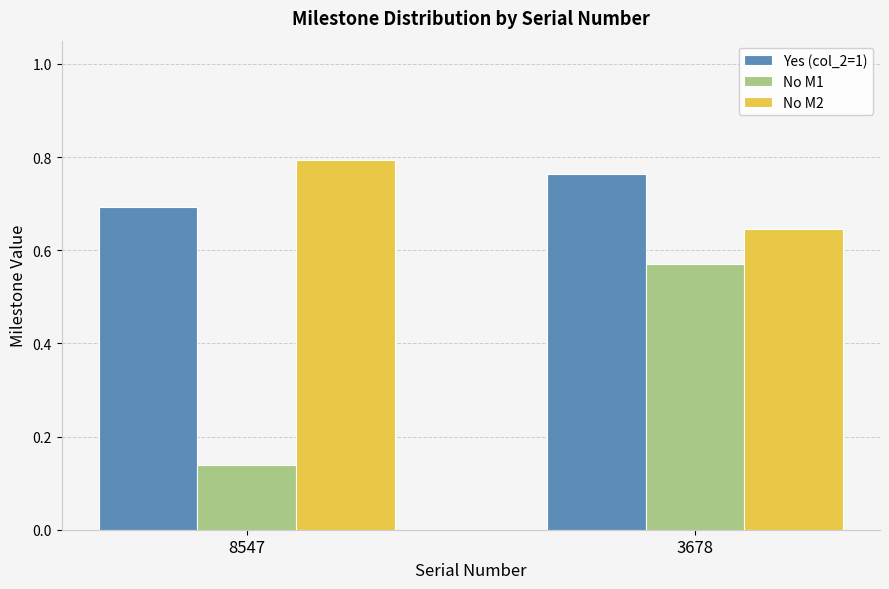

Which category has the highest value across all series?

8547